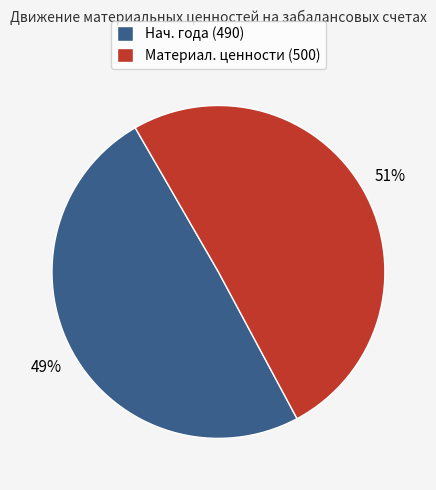

Between Нач. года (490) and Материал. ценности (500), which is larger?

Материал. ценности (500)